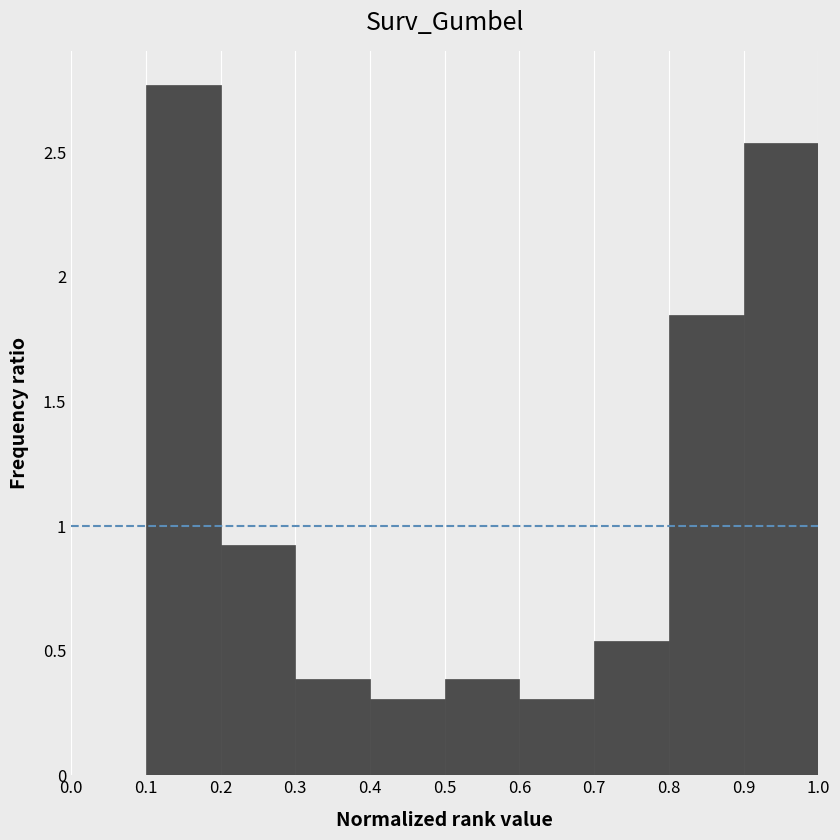

What is the height of the bar covering 0.7 to 0.8 on the x-axis? The values are not printed on the chart, so give them approximately, as read against the axis.

0.55